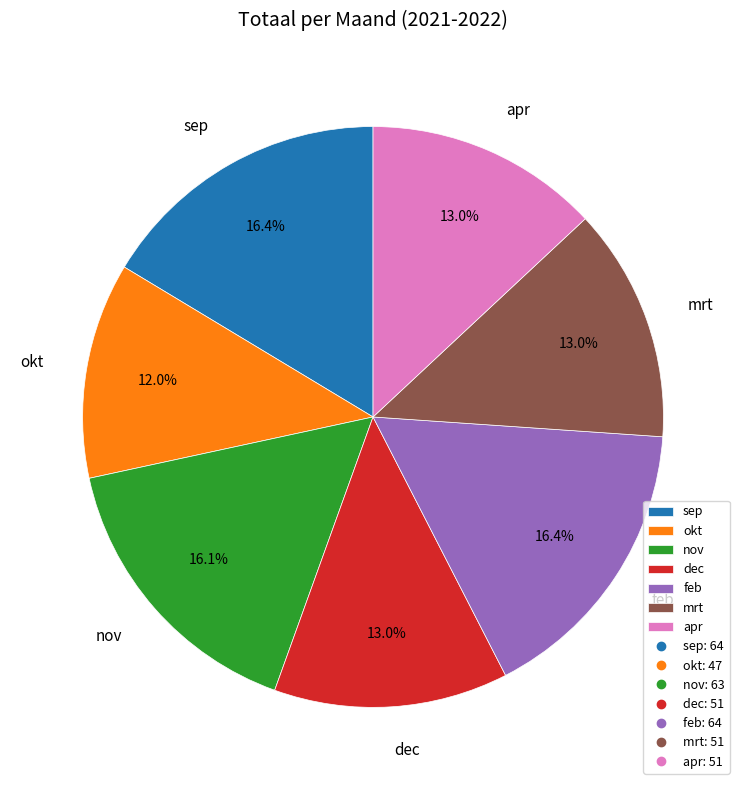

Count the number of slices in the pie.

7